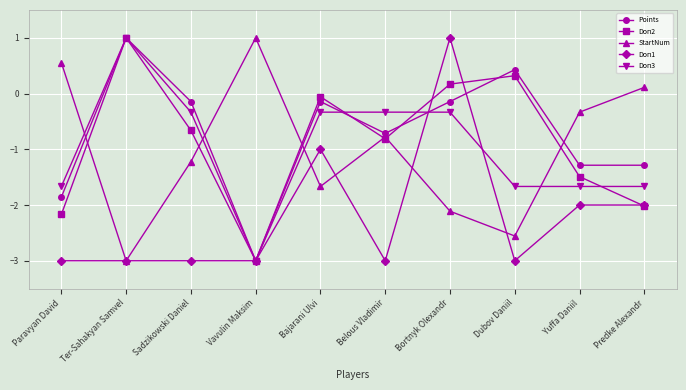

Reading left to right, transcribe all the data shown in this chart.

Points: Paravyan David=-1.9	Ter-Sahakyan Samvel=1.0	Sadzikowski Daniel=-0.1	Vavulin Maksim=-3.0	Bajarani Ulvi=-0.1	Belous Vladimir=-0.7	Bortnyk Olexandr=-0.1	Dubov Daniil=0.4	Yuffa Daniil=-1.3	Predke Alexandr=-1.3
Doп2: Paravyan David=-2.2	Ter-Sahakyan Samvel=1.0	Sadzikowski Daniel=-0.7	Vavulin Maksim=-3.0	Bajarani Ulvi=-0.1	Belous Vladimir=-0.8	Bortnyk Olexandr=0.2	Dubov Daniil=0.3	Yuffa Daniil=-1.5	Predke Alexandr=-2.0
StartNum: Paravyan David=0.6	Ter-Sahakyan Samvel=-3.0	Sadzikowski Daniel=-1.2	Vavulin Maksim=1.0	Bajarani Ulvi=-1.7	Belous Vladimir=-0.8	Bortnyk Olexandr=-2.1	Dubov Daniil=-2.6	Yuffa Daniil=-0.3	Predke Alexandr=0.1
Doп1: Paravyan David=-3.0	Ter-Sahakyan Samvel=-3.0	Sadzikowski Daniel=-3.0	Vavulin Maksim=-3.0	Bajarani Ulvi=-1.0	Belous Vladimir=-3.0	Bortnyk Olexandr=1.0	Dubov Daniil=-3.0	Yuffa Daniil=-2.0	Predke Alexandr=-2.0
Doп3: Paravyan David=-1.7	Ter-Sahakyan Samvel=1.0	Sadzikowski Daniel=-0.3	Vavulin Maksim=-3.0	Bajarani Ulvi=-0.3	Belous Vladimir=-0.3	Bortnyk Olexandr=-0.3	Dubov Daniil=-1.7	Yuffa Daniil=-1.7	Predke Alexandr=-1.7